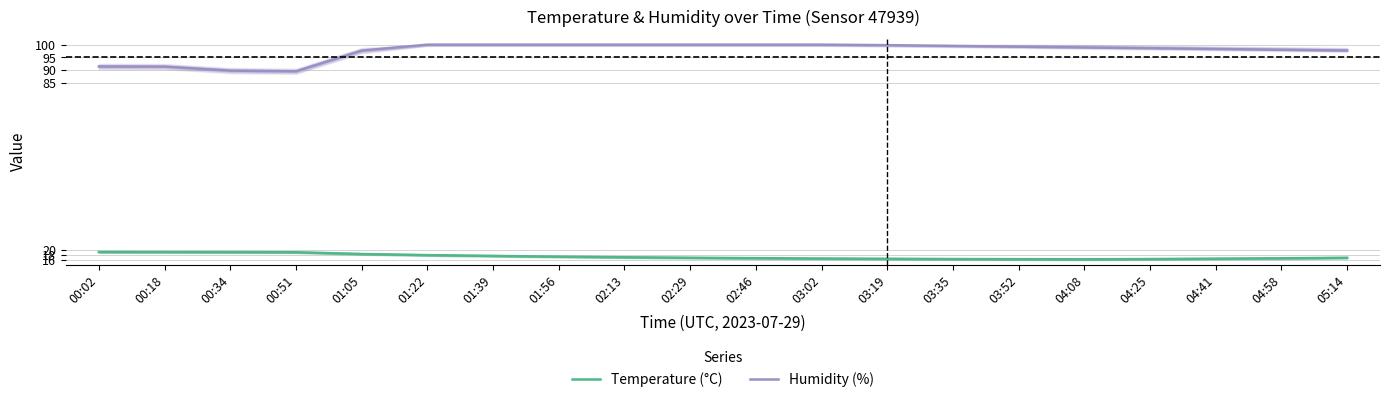

Count the number of categories in the chart.

20